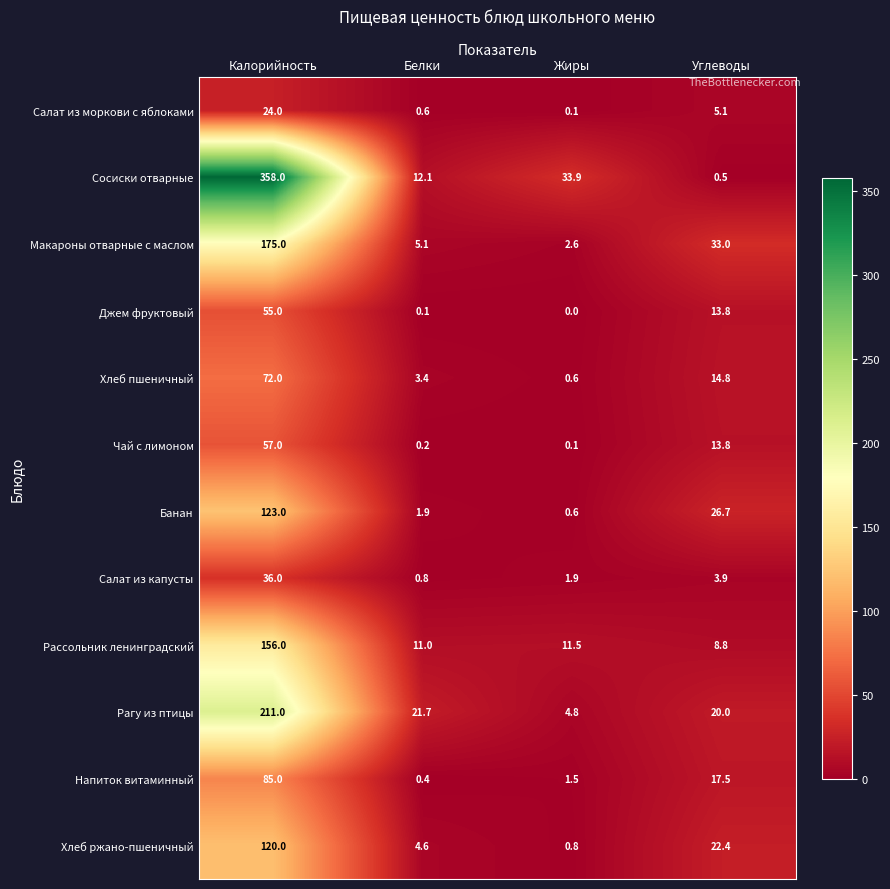

Is it true that Макароны отварные с маслом equals 2.6 at Жиры?

True